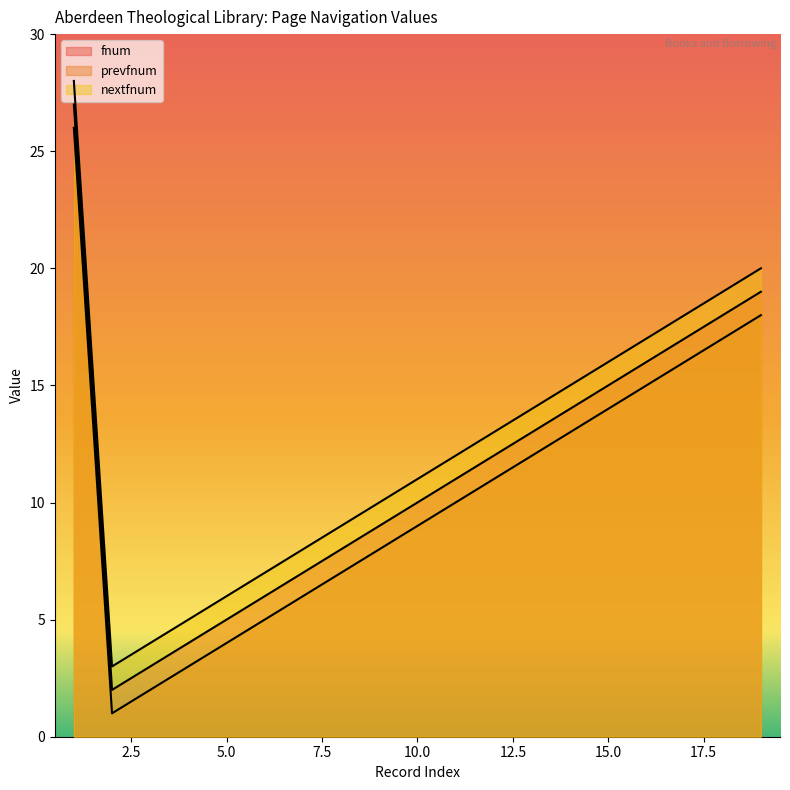

Which series has the largest total across all categories?

nextfnum